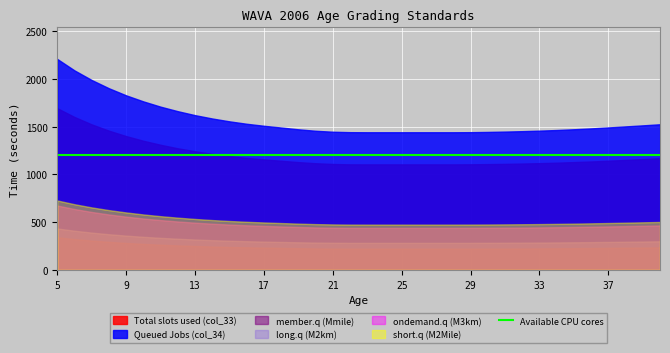

Rank the series by their maximum value, from highest to lowest.

Queued Jobs (col_34), Total slots used (col_33), short.q (M2Mile), ondemand.q (M3km), long.q (M2km), member.q (Mmile)